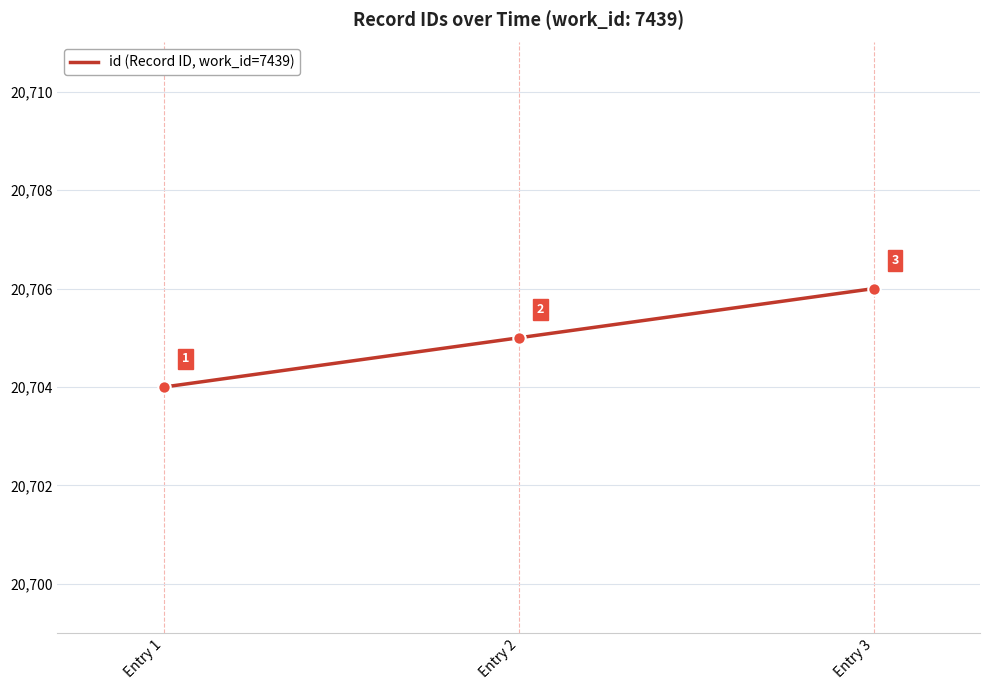

What is the change in value from Entry 1 to Entry 3?

+2